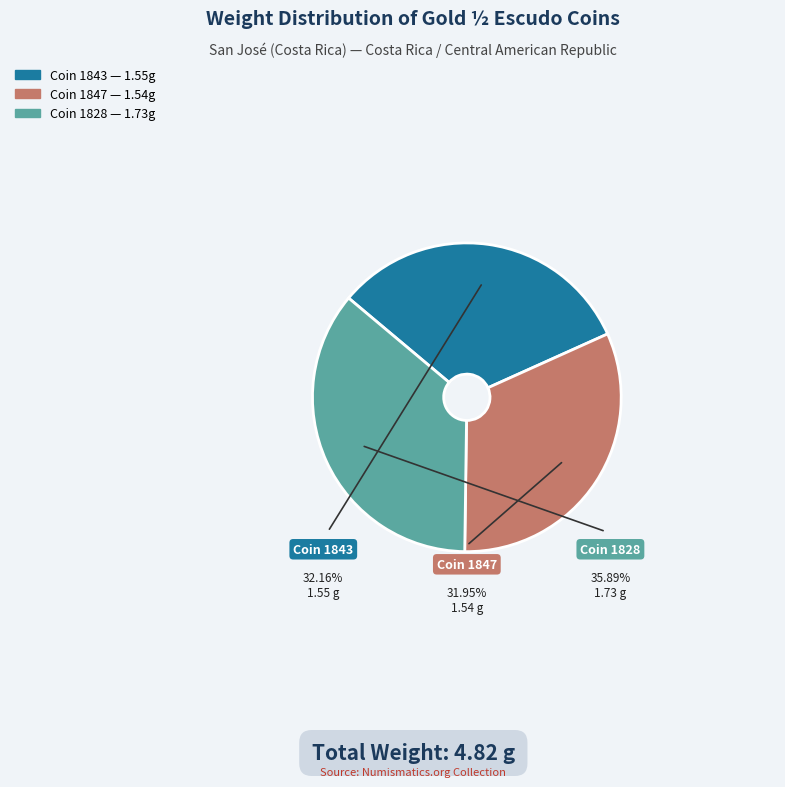

Is there a majority slice in this chart?

No